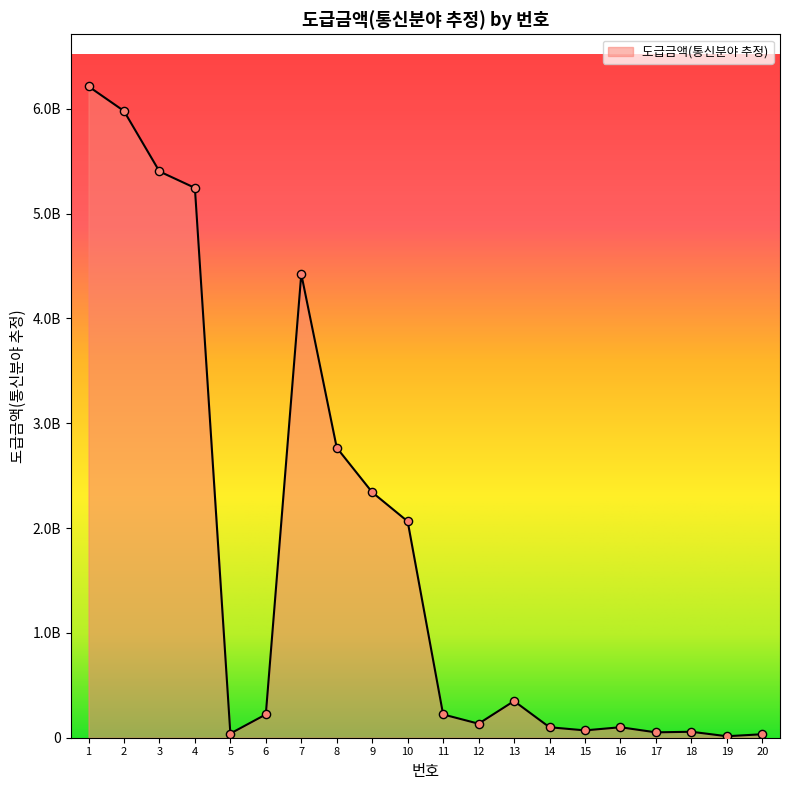

What is the change in value from 1 to 20?

-6181231320